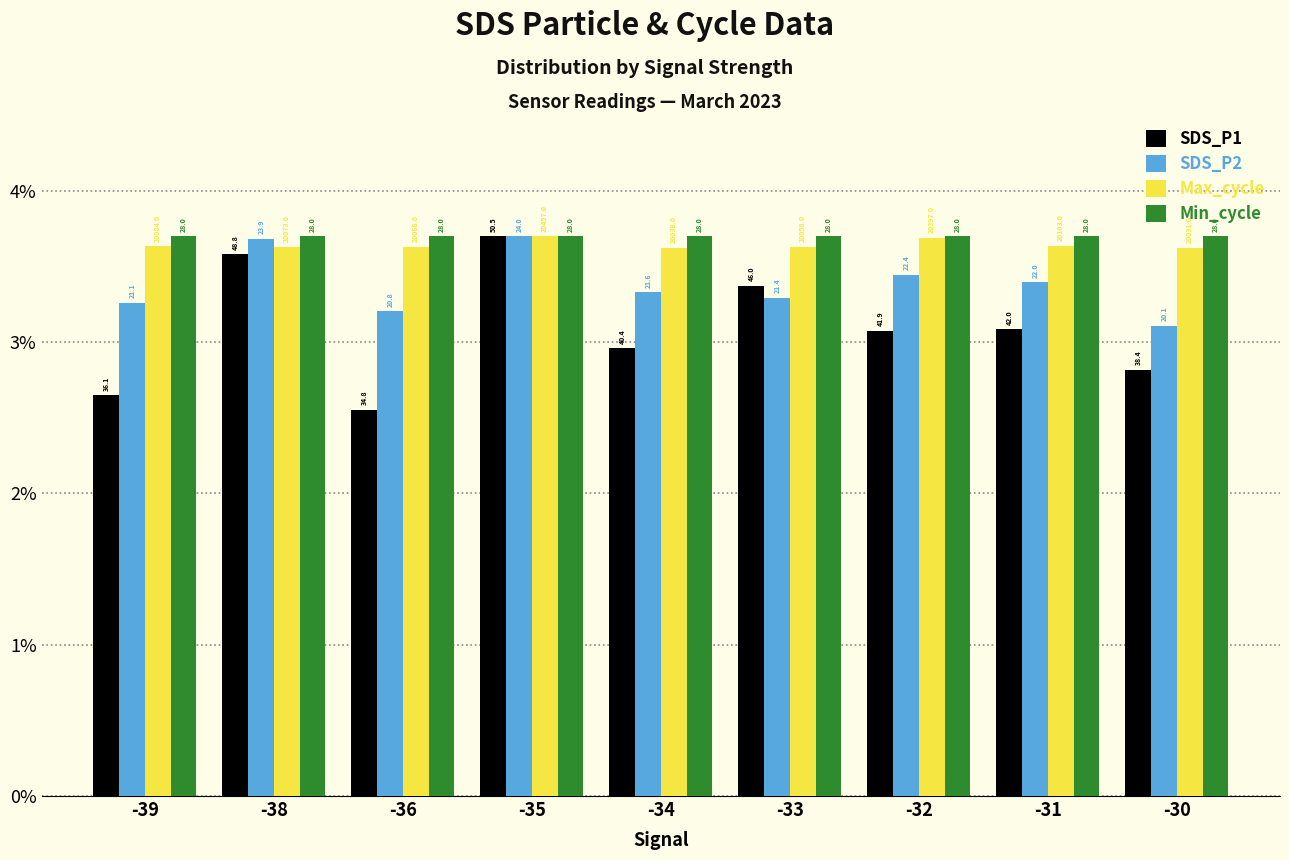

What are all the series names shown in the legend?

SDS_P1, SDS_P2, Max_cycle, Min_cycle